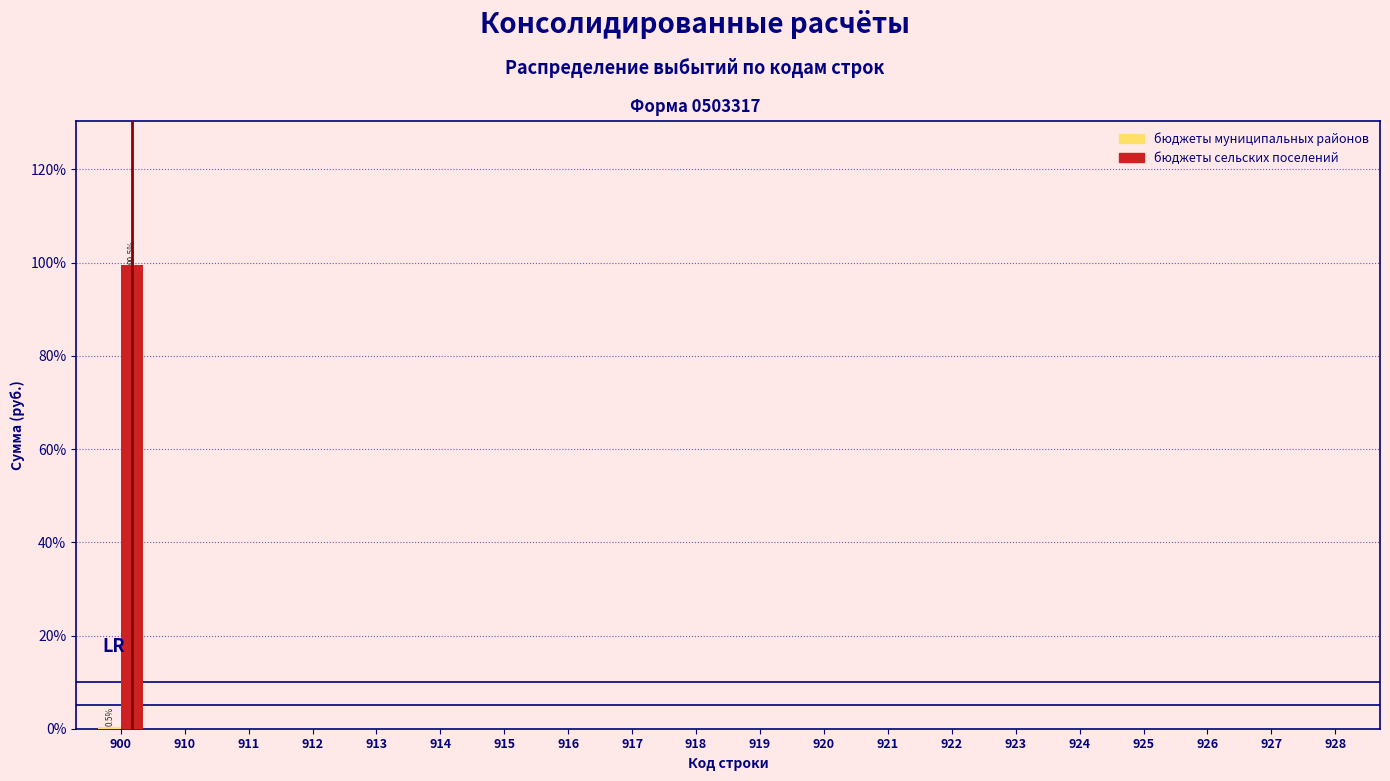

What is the maximum value for бюджеты сельских поселений?

99.5